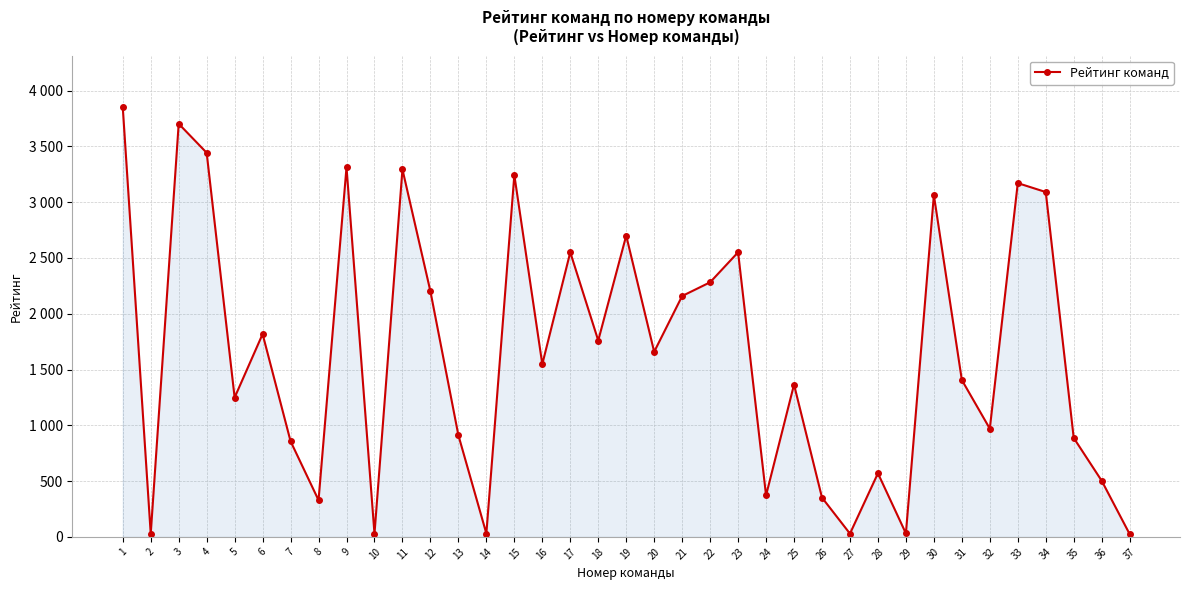

Does the chart have visible grid lines?

Yes